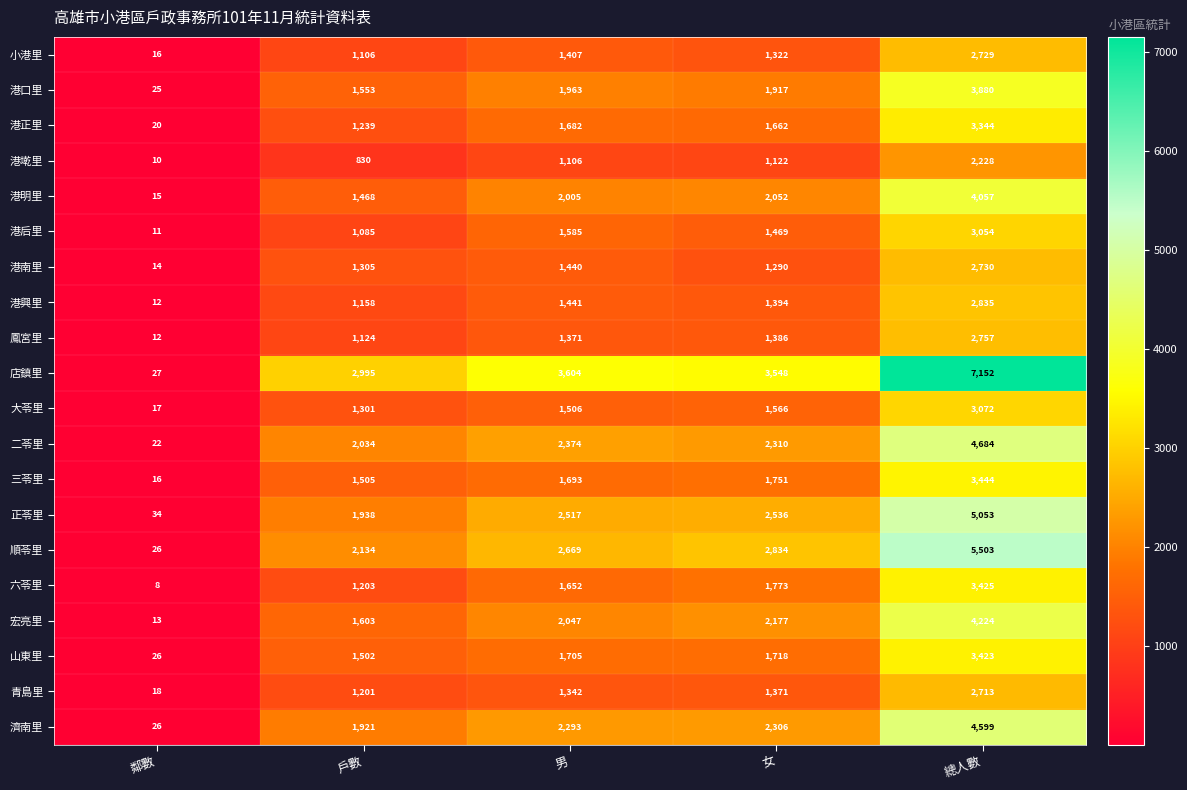

Between 戶數 and 女, which series saw the biggest shift?

順苓里